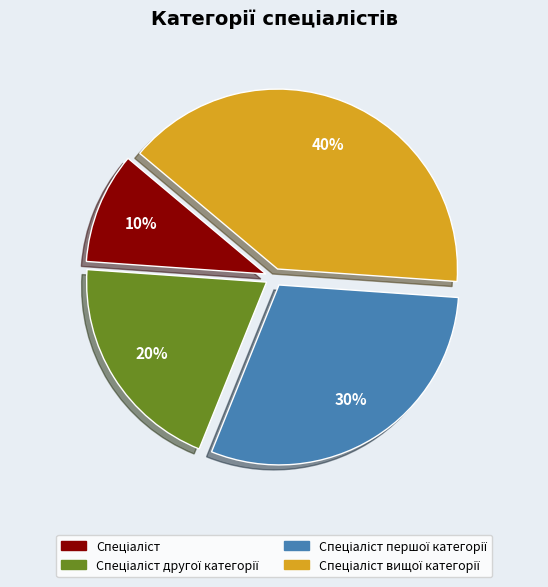

To the nearest percent, what is the difference between the largest and smallest slice percentages?

30%